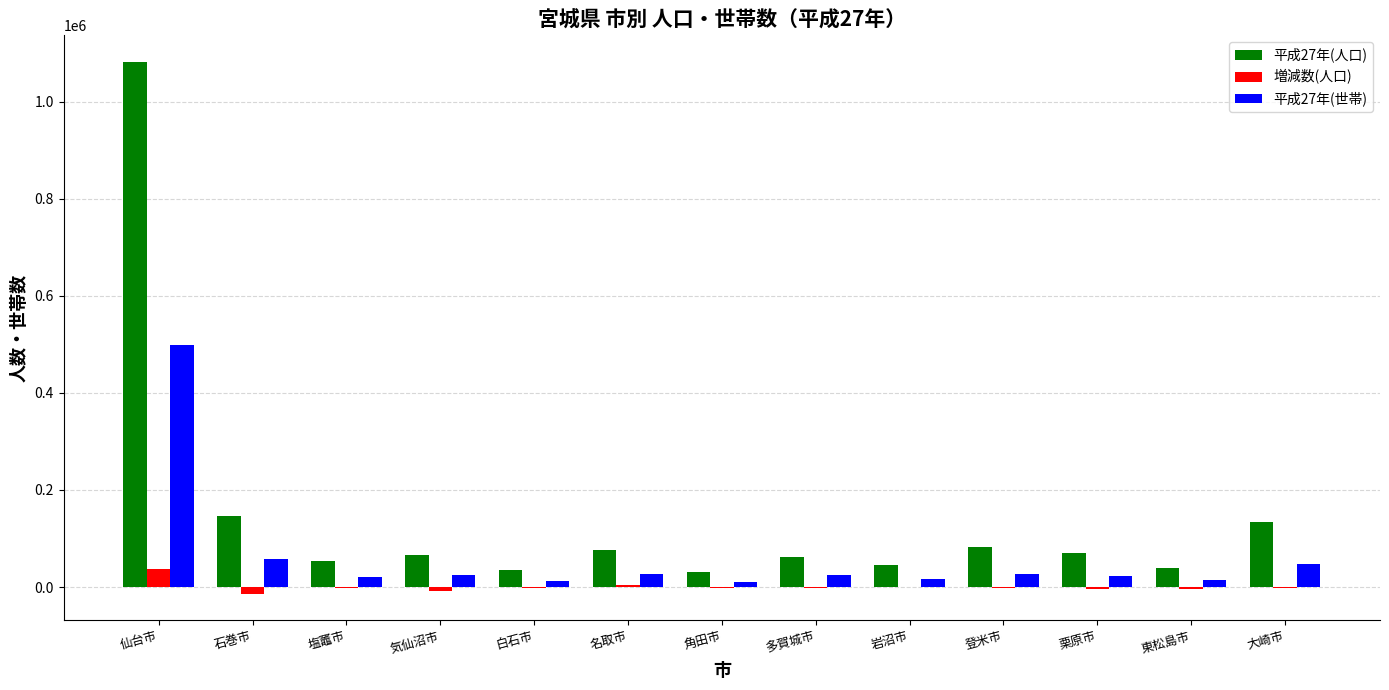

The 平成27年(人口) series shows 147214 at 石巻市. True or false?

True